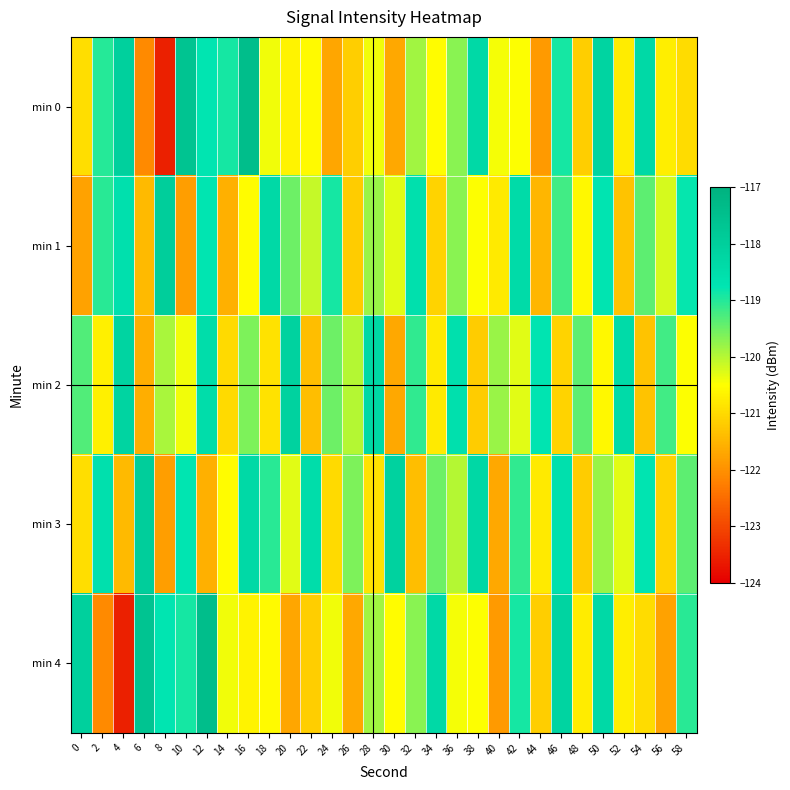

Reading left to right, what are all the values shown in this chart?

min 0: 0=-120.9	2=-119.0	4=-118.1	6=-122.1	8=-123.5	10=-117.6	12=-118.8	14=-118.9	16=-117.4	18=-120.4	20=-120.7	22=-120.6	24=-121.7	26=-121.2	28=-120.4	30=-121.7	32=-119.9	34=-120.5	36=-119.7	38=-118.3	40=-120.4	42=-120.5	44=-121.9	46=-118.9	48=-121.2	50=-118.2	52=-120.8	54=-118.4	56=-120.7	58=-121.0
min 1: 0=-121.8	2=-119.0	4=-118.6	6=-121.4	8=-118.0	10=-121.8	12=-118.8	14=-121.6	16=-120.6	18=-118.4	20=-119.5	22=-120.1	24=-118.9	26=-121.2	28=-119.8	30=-120.3	32=-118.6	34=-121.1	36=-119.7	38=-120.5	40=-120.8	42=-118.4	44=-121.5	46=-119.2	48=-120.6	50=-118.7	52=-121.3	54=-119.4	56=-120.2	58=-118.8
min 2: 0=-119.3	2=-120.7	4=-118.2	6=-121.6	8=-119.9	10=-120.4	12=-118.5	14=-121.0	16=-119.6	18=-120.9	20=-118.1	22=-121.4	24=-119.5	26=-120.0	28=-118.3	30=-121.7	32=-119.1	34=-120.8	36=-118.6	38=-121.2	40=-119.8	42=-120.3	44=-118.7	46=-121.1	48=-119.4	50=-120.6	52=-118.4	54=-121.3	56=-119.2	58=-120.5
min 3: 0=-120.9	2=-118.6	4=-121.4	6=-118.0	8=-121.8	10=-118.8	12=-121.6	14=-120.6	16=-118.4	18=-119.0	20=-120.3	22=-118.5	24=-121.0	26=-119.6	28=-120.9	30=-118.1	32=-121.4	34=-119.5	36=-120.0	38=-118.3	40=-121.7	42=-119.1	44=-120.8	46=-118.6	48=-121.2	50=-119.8	52=-120.3	54=-118.7	56=-121.1	58=-119.4
min 4: 0=-118.1	2=-122.1	4=-123.5	6=-117.6	8=-118.8	10=-118.9	12=-117.4	14=-120.4	16=-120.7	18=-120.6	20=-121.7	22=-121.2	24=-120.4	26=-121.7	28=-119.9	30=-120.5	32=-119.7	34=-118.3	36=-120.4	38=-120.5	40=-121.9	42=-118.9	44=-121.2	46=-118.2	48=-120.8	50=-118.4	52=-120.7	54=-121.0	56=-121.8	58=-119.0